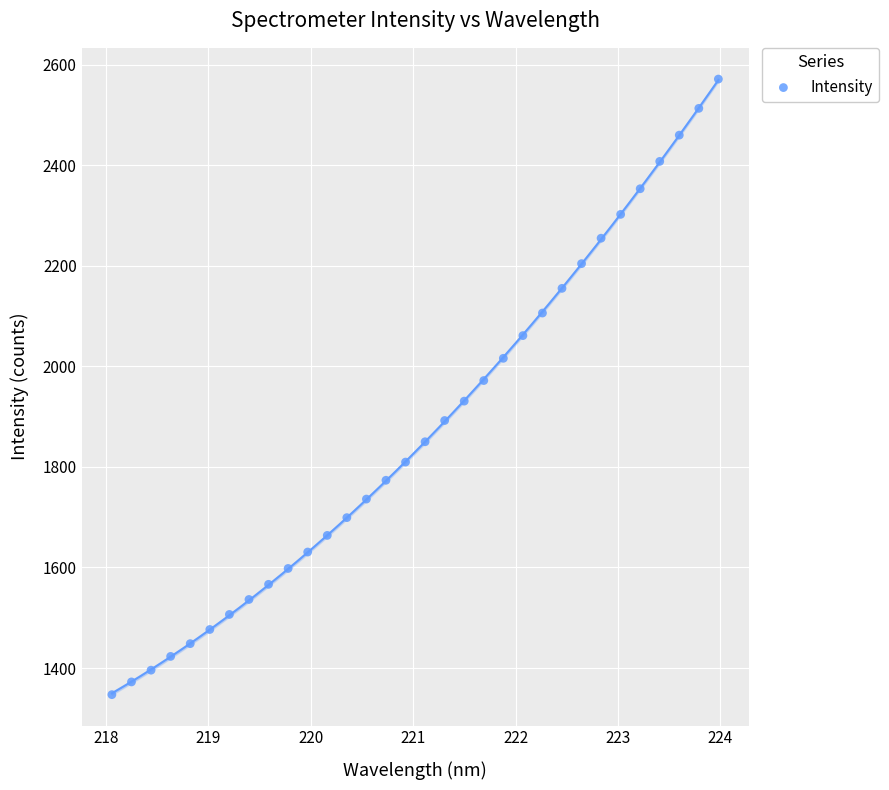

What is the range of Y values (max minus min)?

1224.3